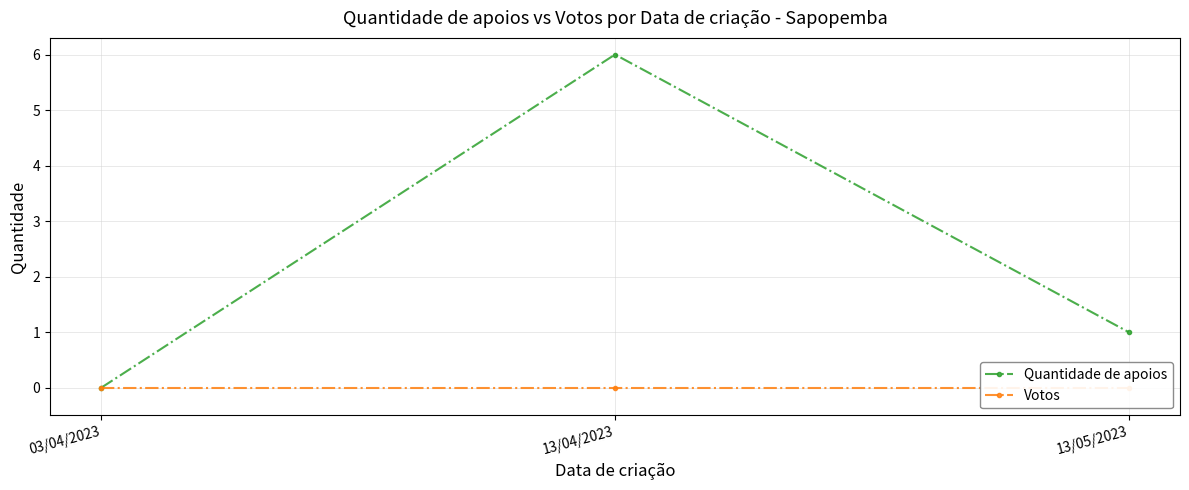

Rank the series at 13/05/2023 from highest to lowest value.

Quantidade de apoios, Votos